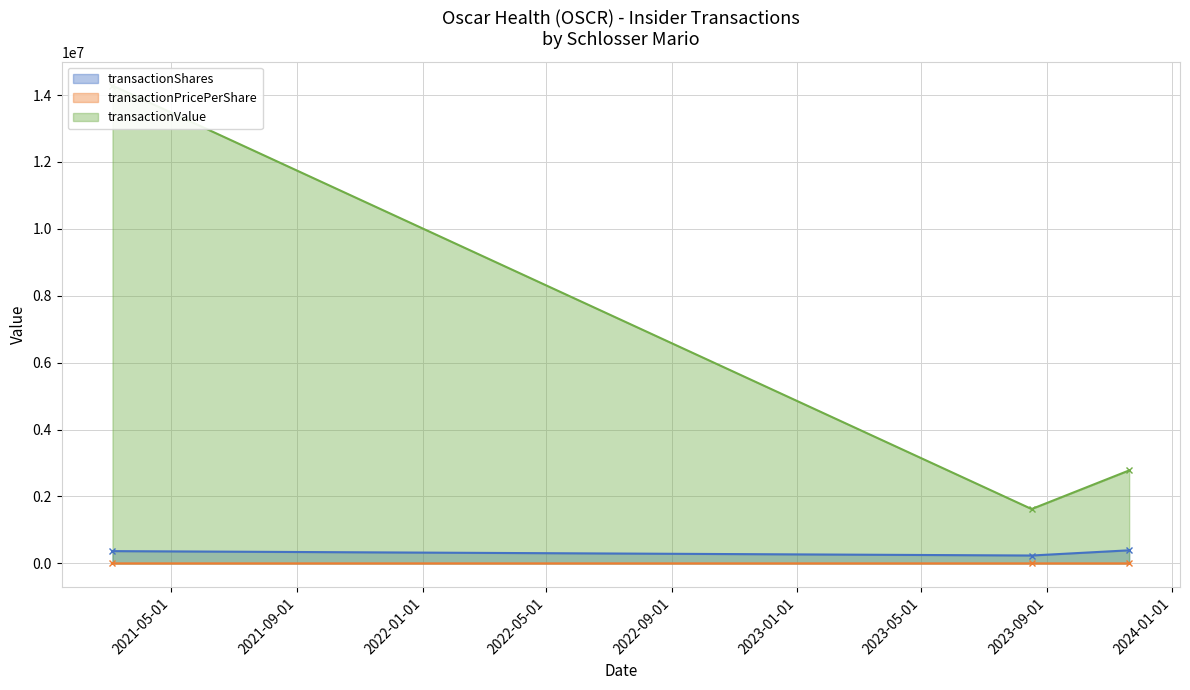

What is the difference between the second highest and minimum values in the transactionShares series?

131286.0